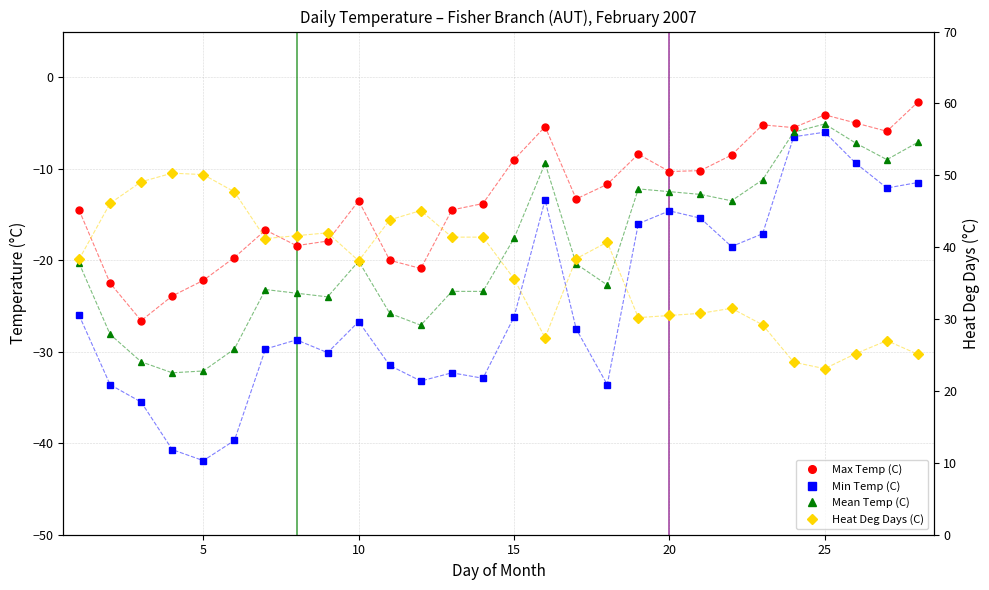

True or false: Min Temp (C) and Heat Deg Days (C) cross at least once.

False